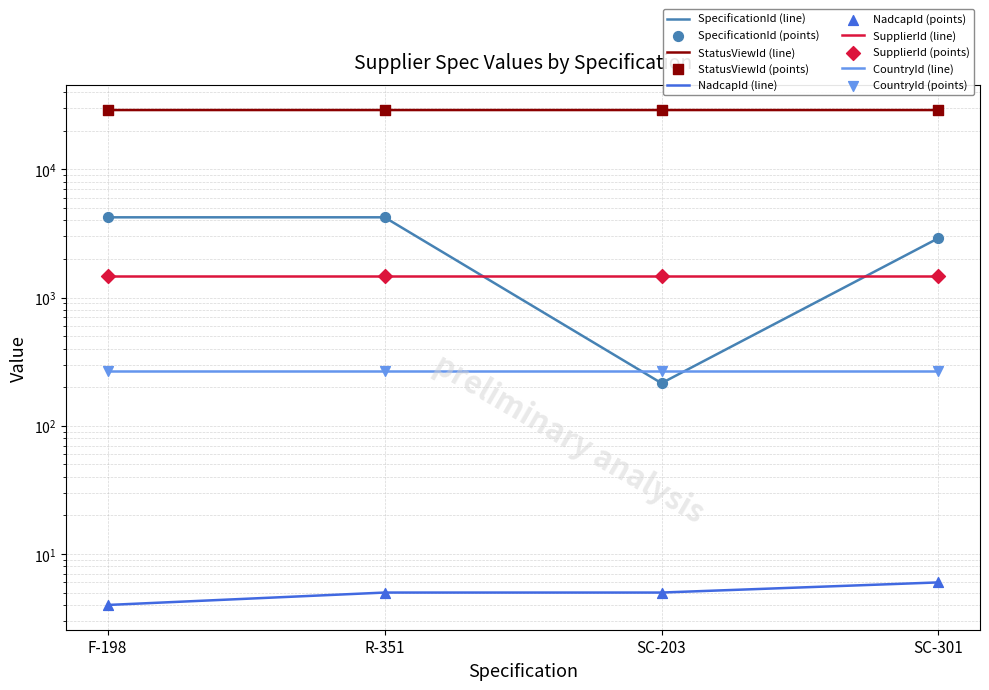

Which series reaches the minimum Y coordinate?

NadcapId